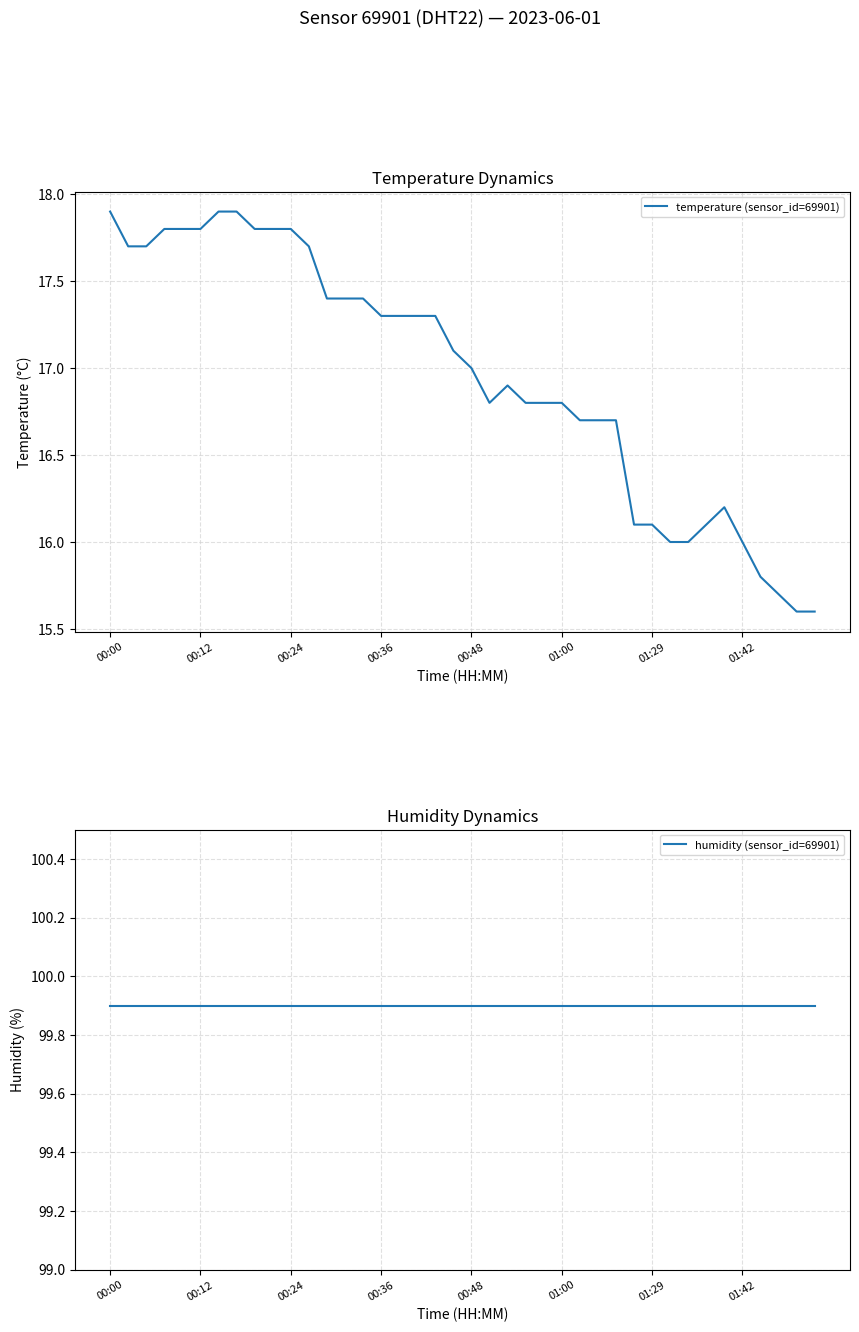

Where does the temperature (sensor_id=69901) series first go above 17?

00:00